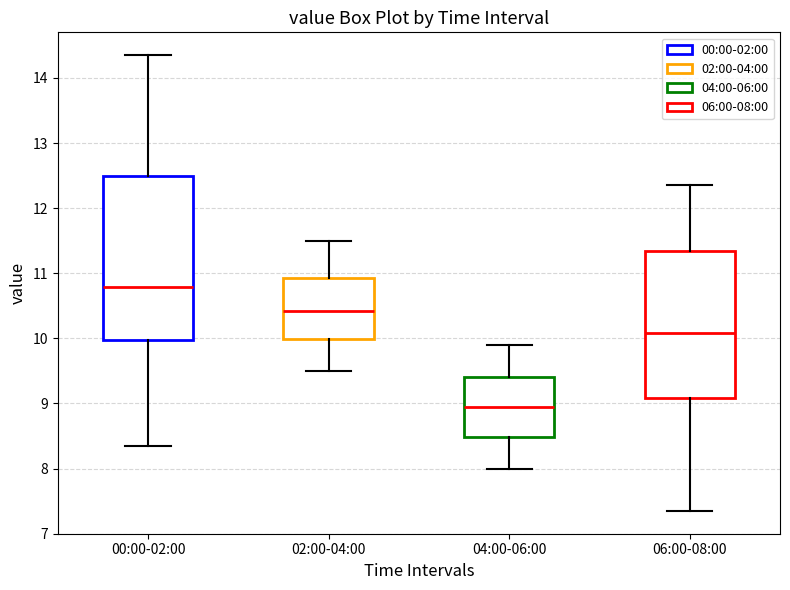

Which box has the highest median line?

00:00-02:00